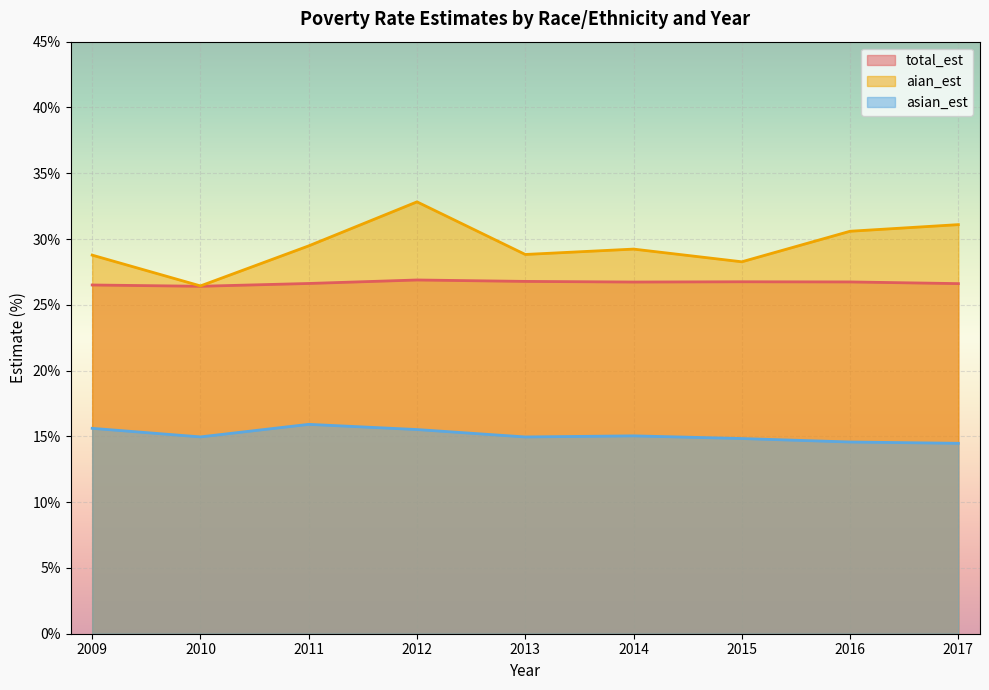

Which series has the largest range (max minus min)?

aian_est